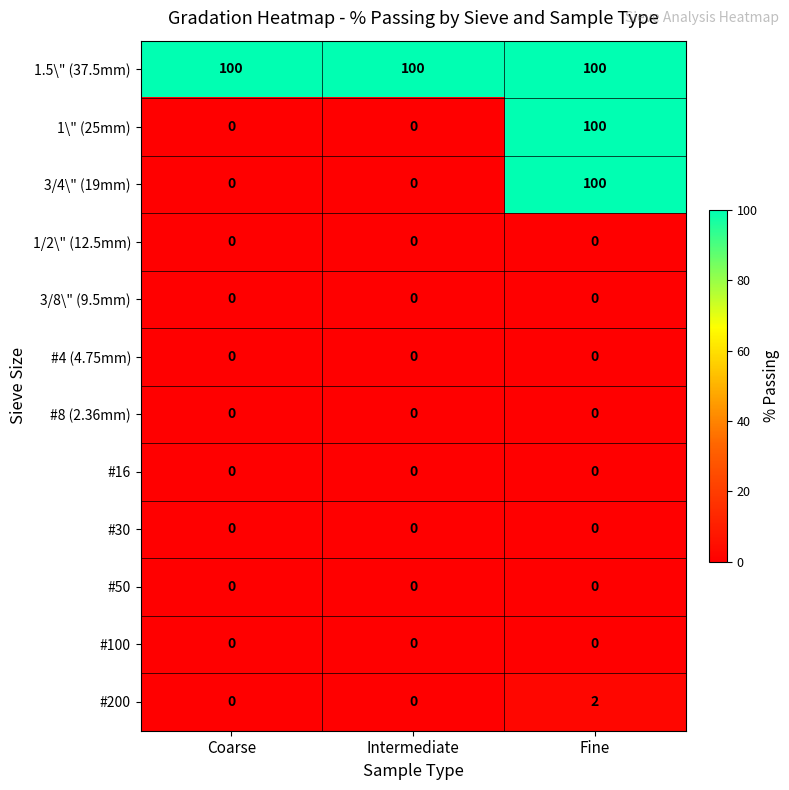

How many data points does each series have?

3